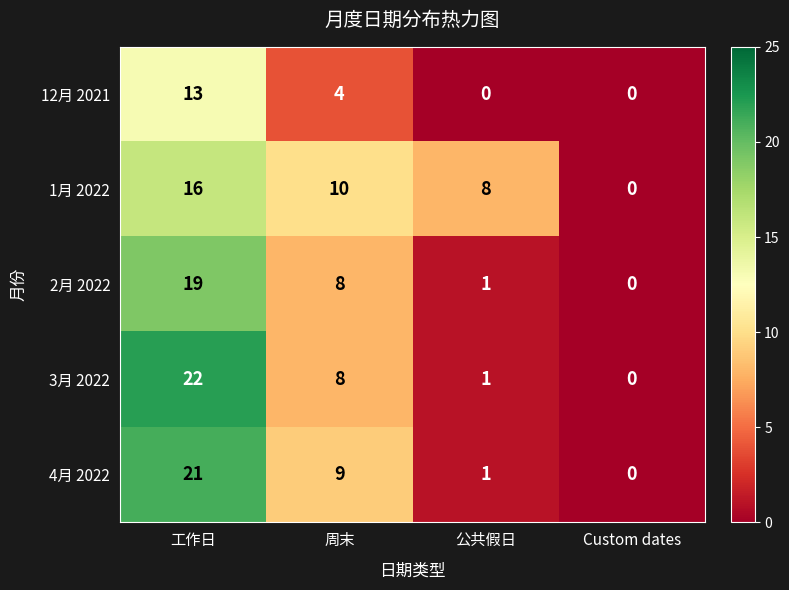

True or false: 3月 2022 has a value of 22 at 工作日.

True